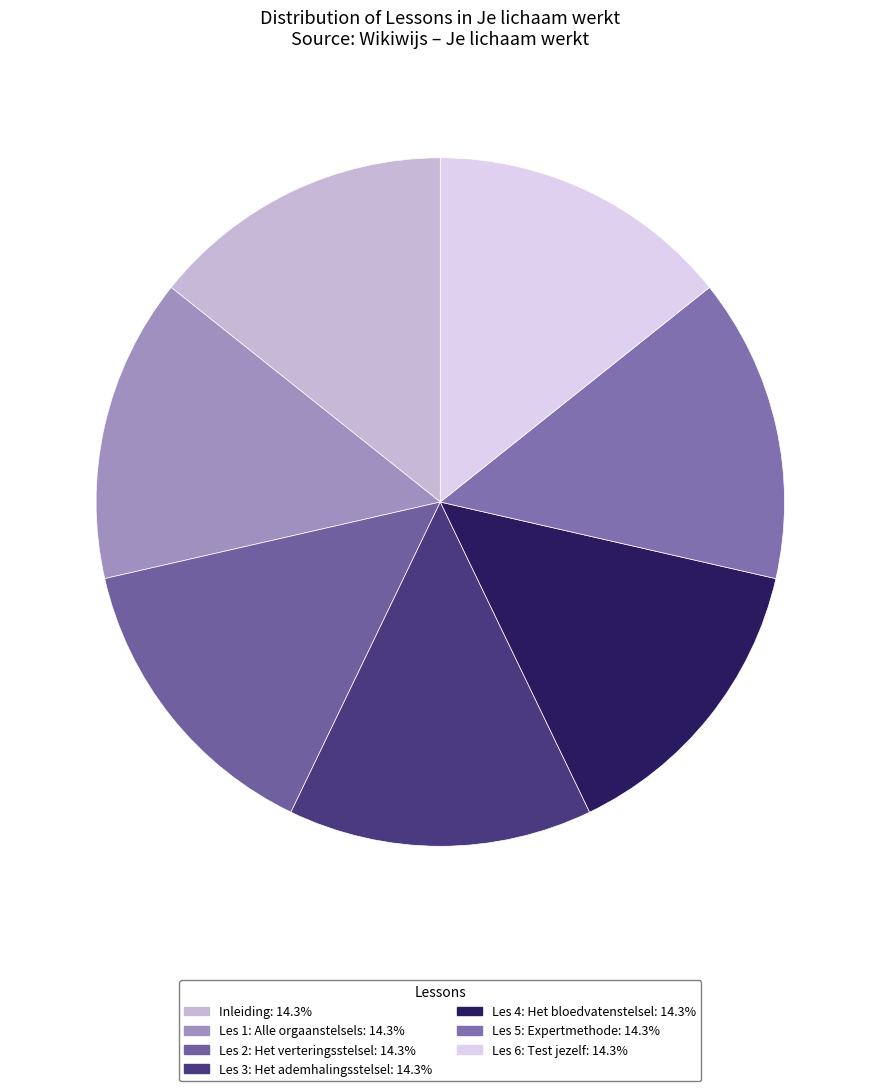

How many slices are in this pie chart?

7